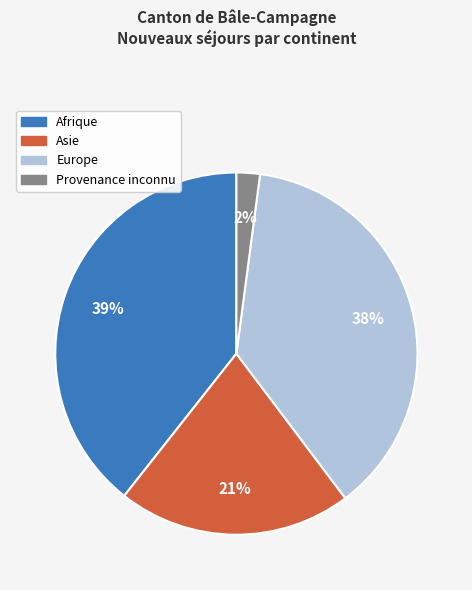

Does any single category account for the majority?

No